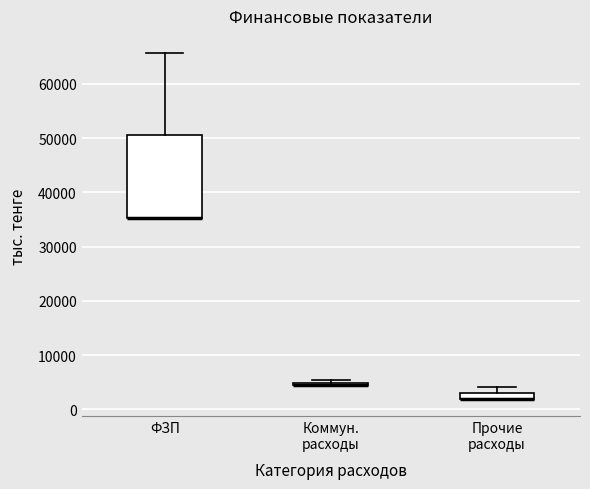

Where is the lower edge of the box for Коммун. расходы on the y-axis? The values are not printed on the chart, so give them approximately, as read against the axis.

4000